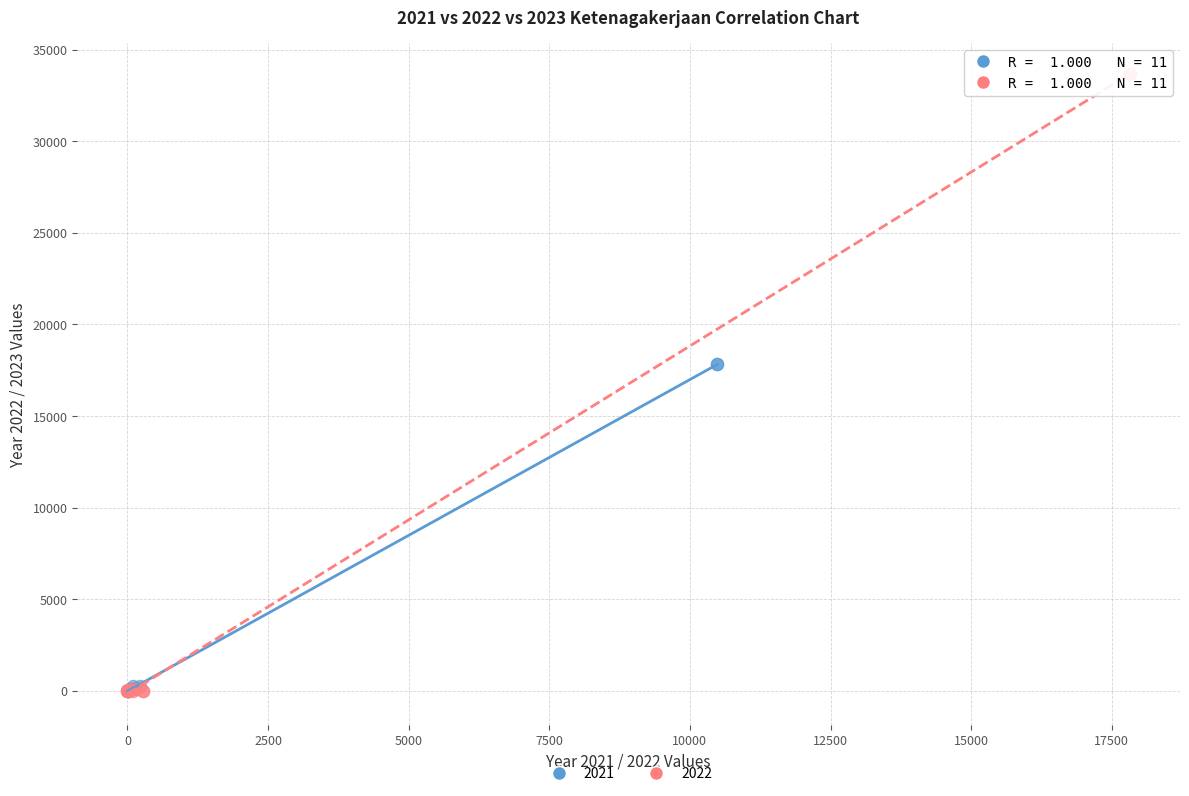

Which series has the largest Y range (max minus min)?

2022